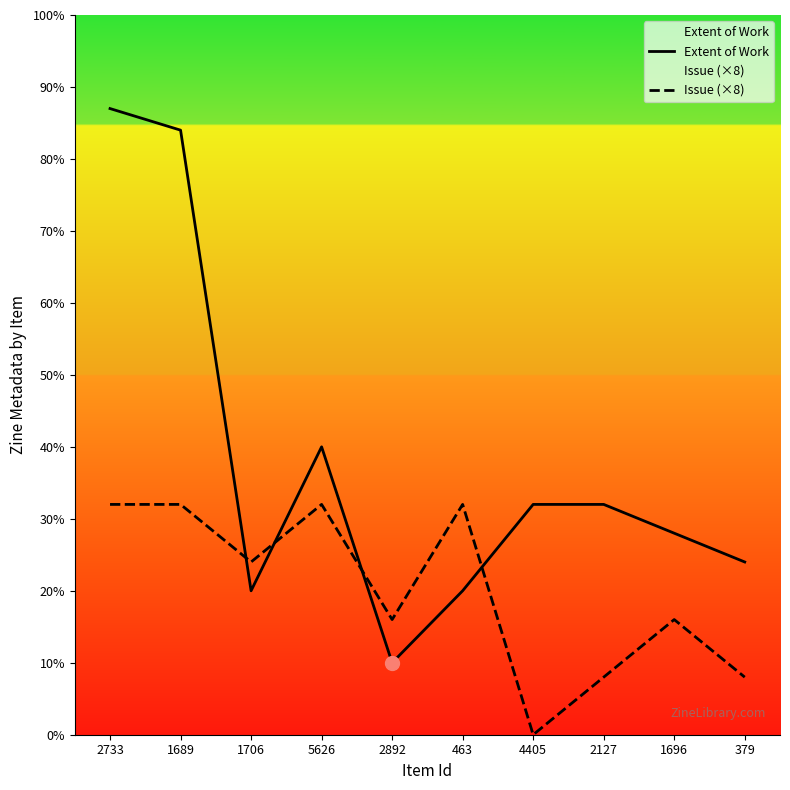

What is the spread (max minus min) of values at 1706?

4